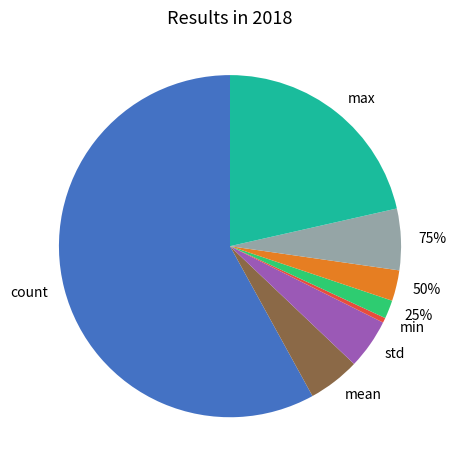

To the nearest percent, what is the average slice percentage?

12%